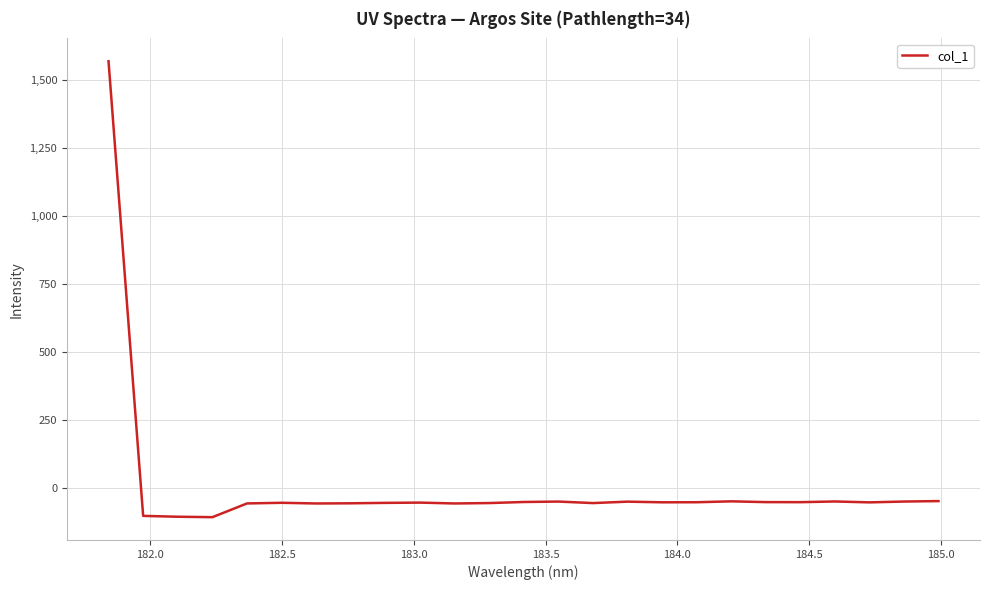

True or false: there are more than 0 points higher than both neighbors.

True